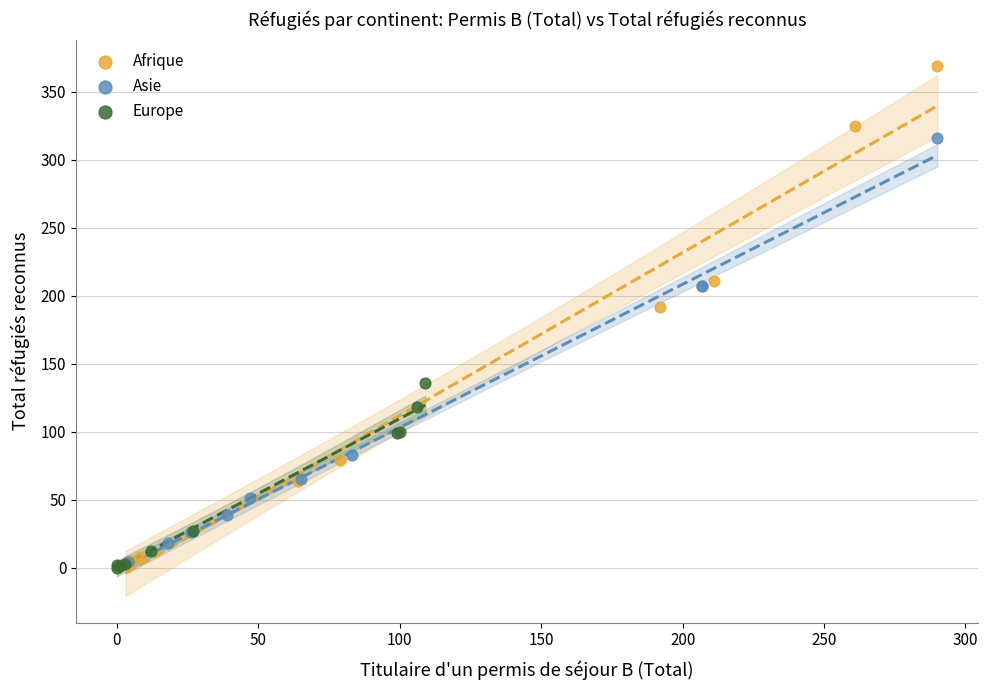

Which series has the largest Y range (max minus min)?

Afrique